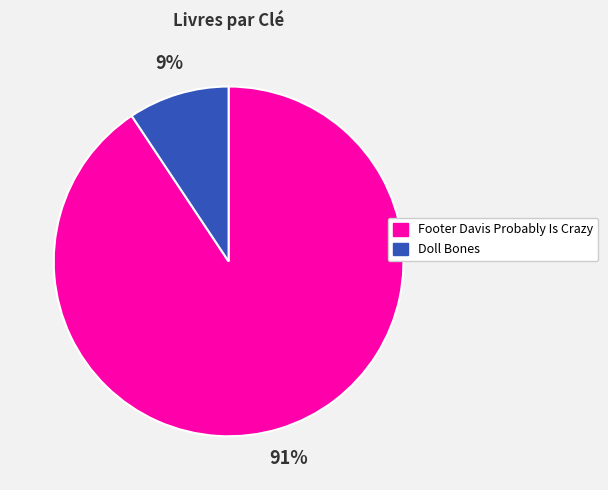

Do Footer Davis Probably Is Crazy and Doll Bones together represent more than half of the pie?

Yes